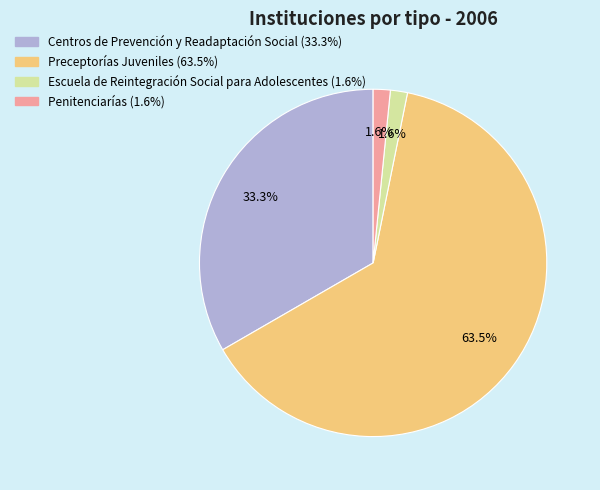

Between Centros de Prevención y Readaptación Social and Preceptorías Juveniles, which is larger?

Preceptorías Juveniles